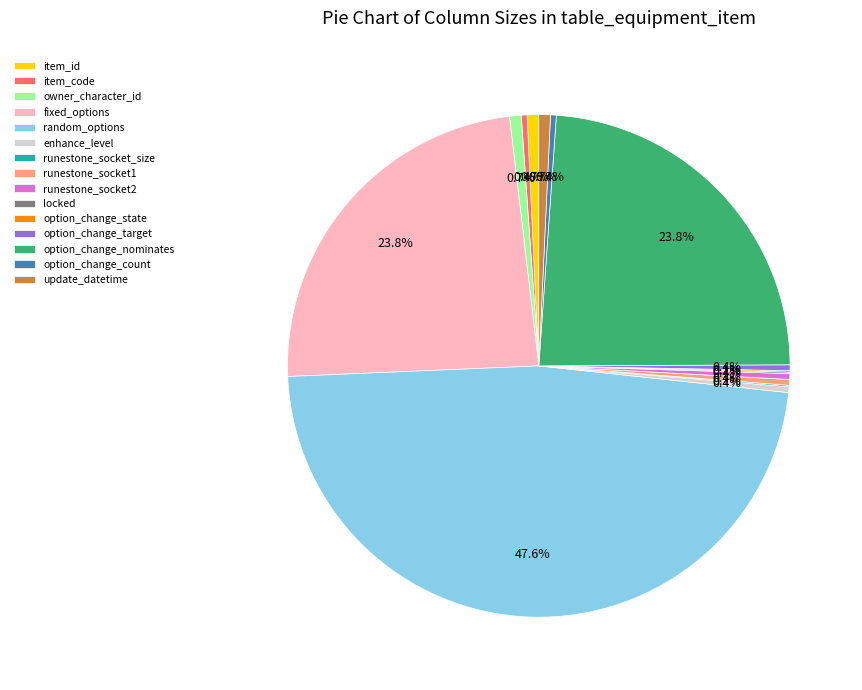

What portion of the pie excludes enhance_level?

99.6%